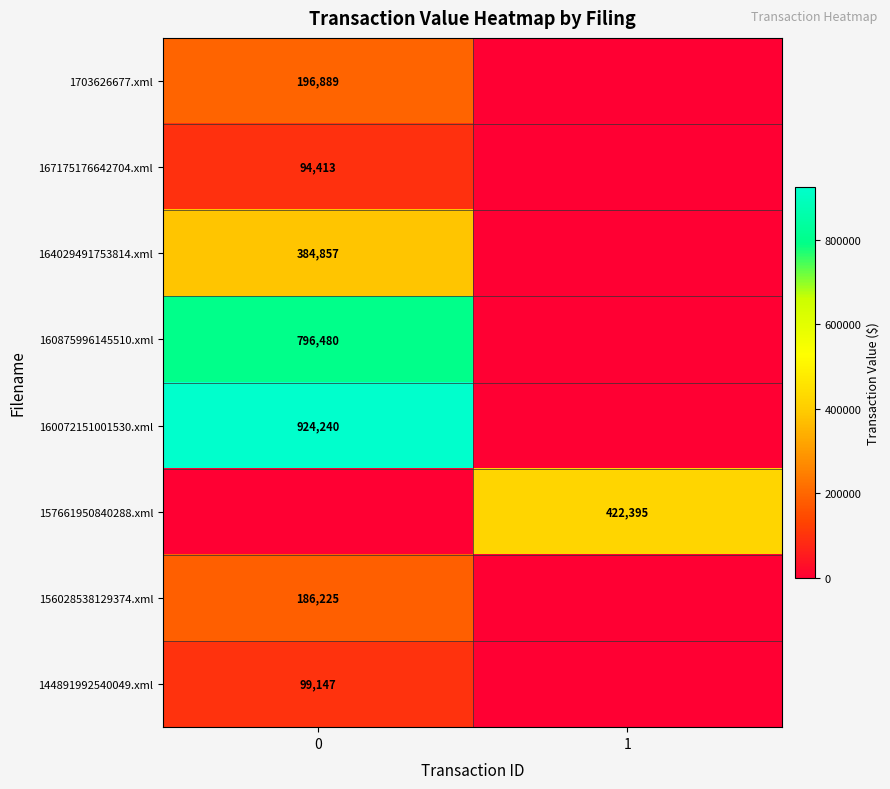

True or false: 160072151001530.xml has a value of 1251560 at 0.

False